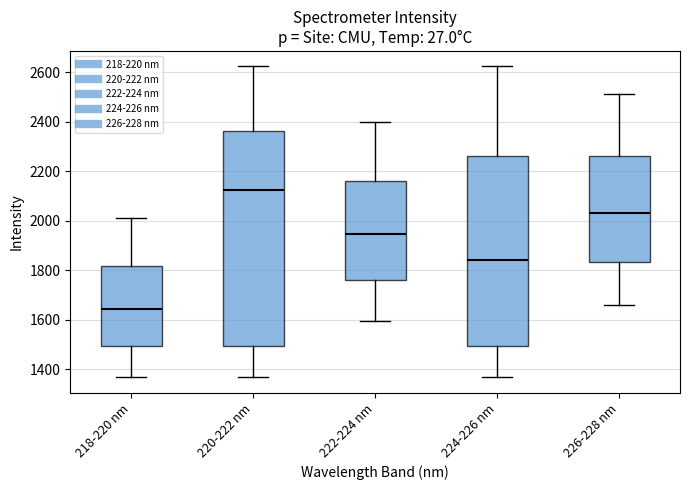

Reading left to right, read every box against the y-axis: the position of its median line, the range the box covers, and the ends of its whiskers. The values are not printed on the chart, so give them approximately, as read against the axis.

218-220 nm: median 1640, box 1500 to 1820, whiskers 1360 to 2020
220-222 nm: median 2120, box 1500 to 2360, whiskers 1360 to 2620
222-224 nm: median 1940, box 1760 to 2160, whiskers 1600 to 2400
224-226 nm: median 1840, box 1500 to 2260, whiskers 1360 to 2620
226-228 nm: median 2040, box 1840 to 2260, whiskers 1660 to 2520